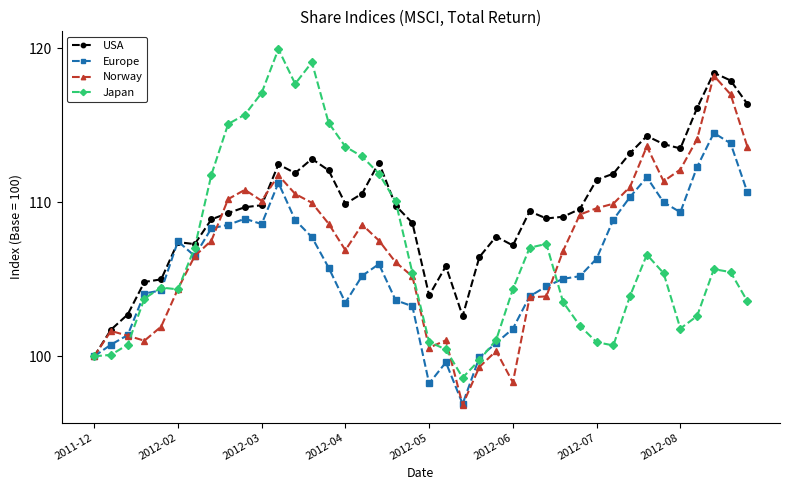

What is the value of the USA point at the 20th from the left?

108.7